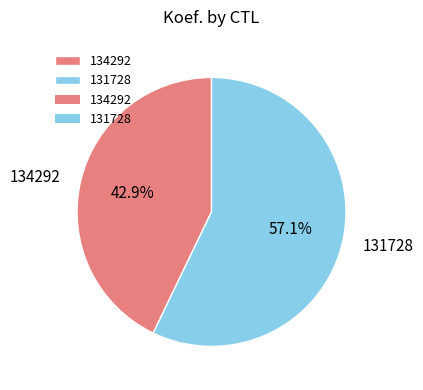

What percentage is the 131728 slice, to the nearest percent?

57%